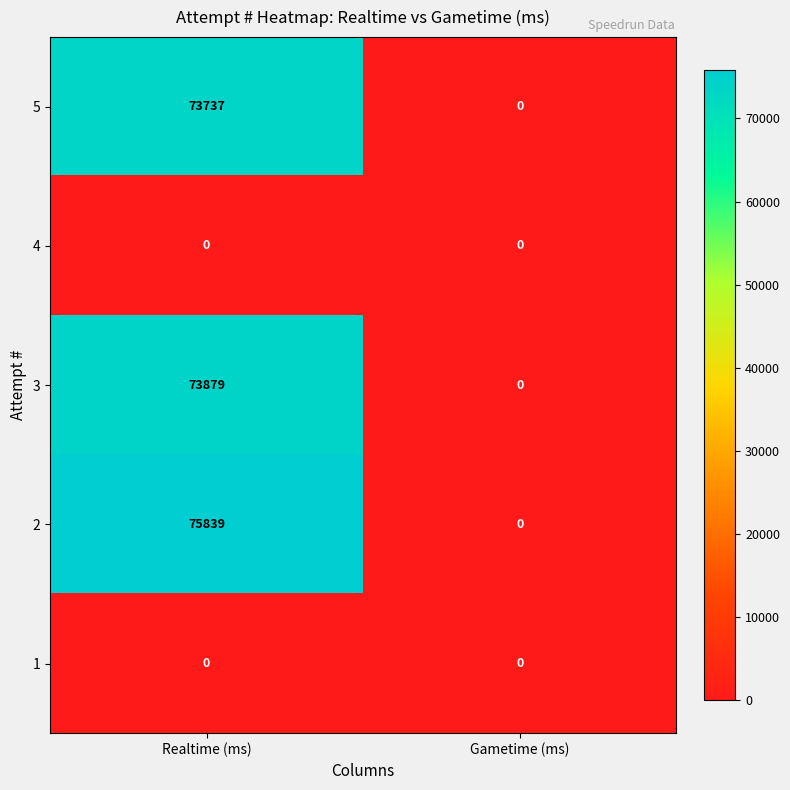

At which category is the sum across all series the highest?

Realtime (ms)